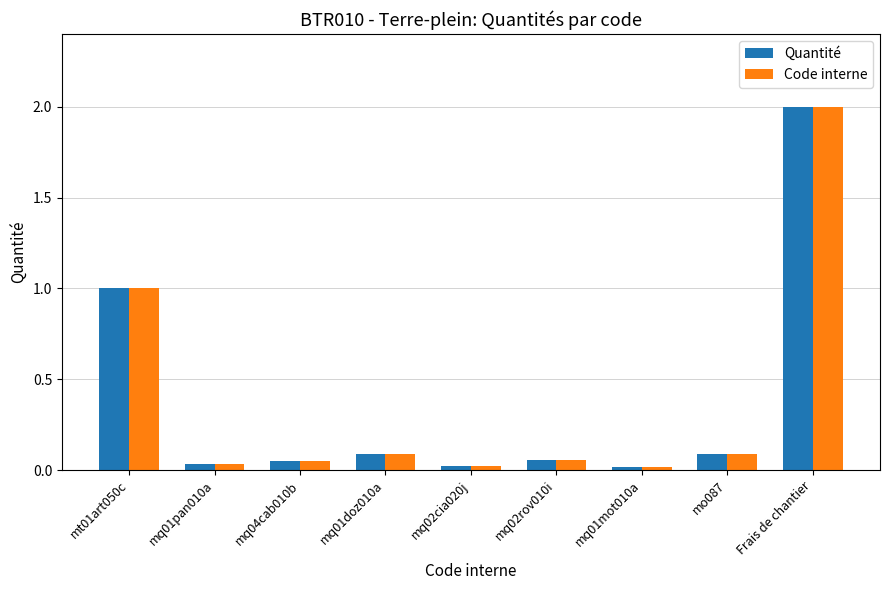

What is the difference between the second highest and second lowest values in the Code interne series?

1.0